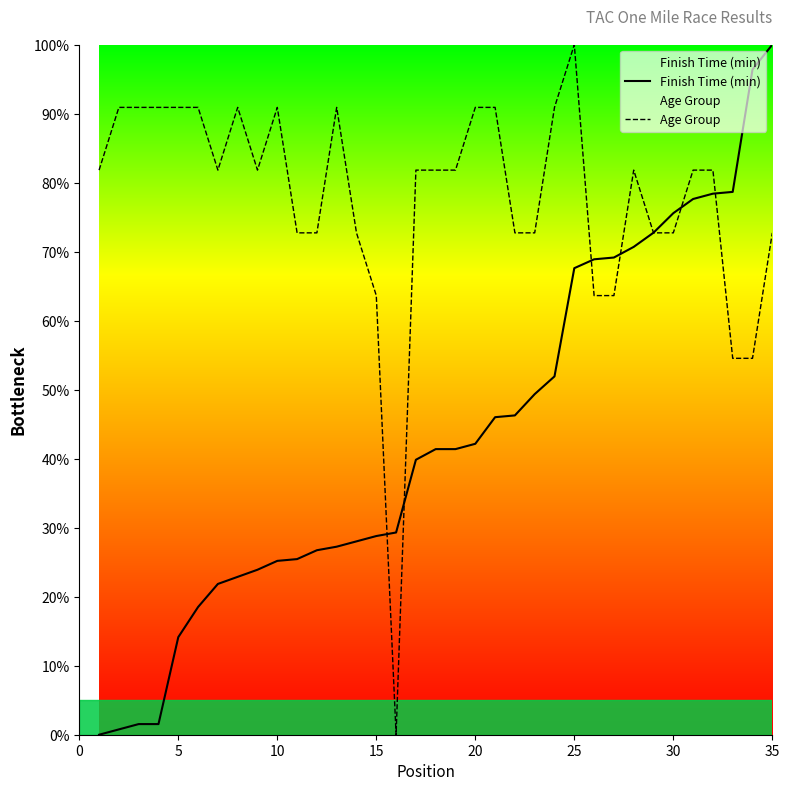

List the labels in order of Finish Time (min) value, smallest first.

1, 2, 3, 4, 5, 6, 7, 8, 9, 10, 11, 12, 13, 14, 15, 16, 17, 18, 19, 20, 21, 22, 23, 24, 25, 26, 27, 28, 29, 30, 31, 32, 33, 34, 35